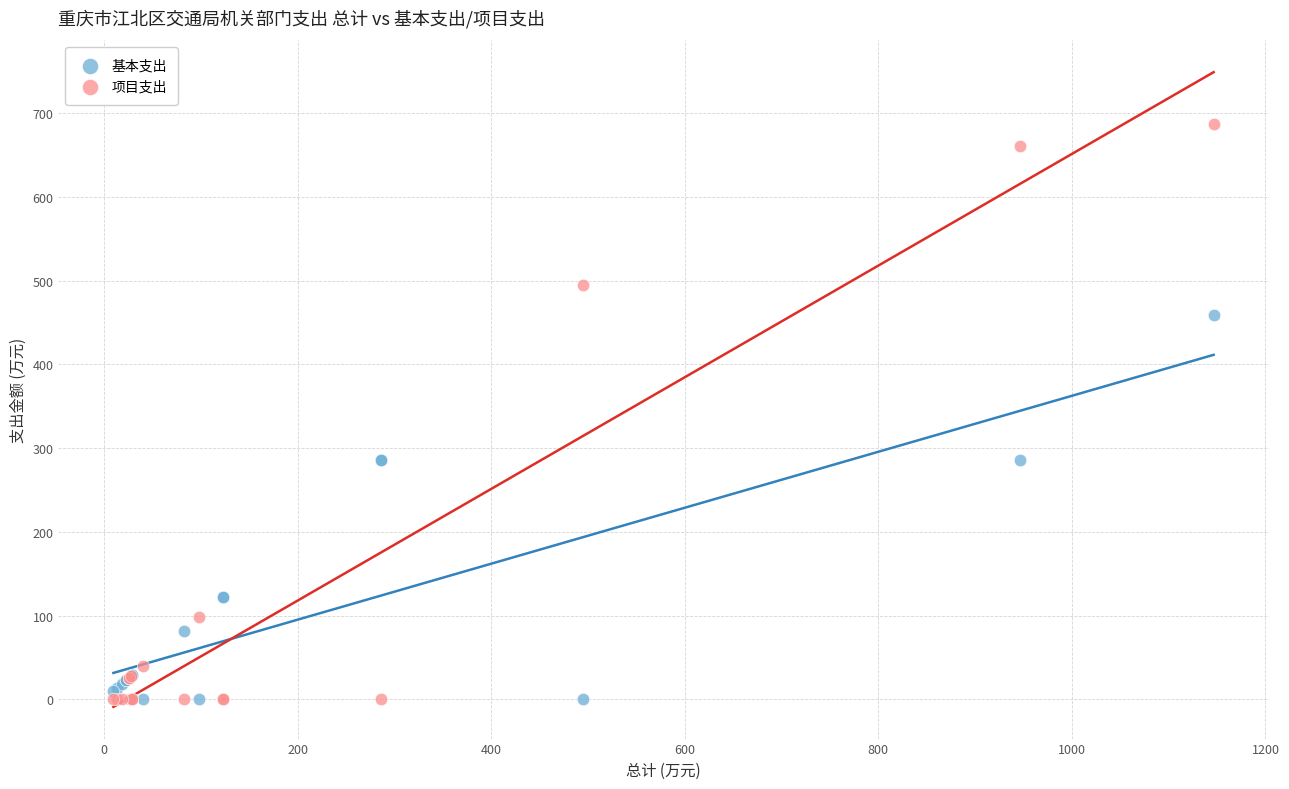

Which series has the largest Y range (max minus min)?

项目支出